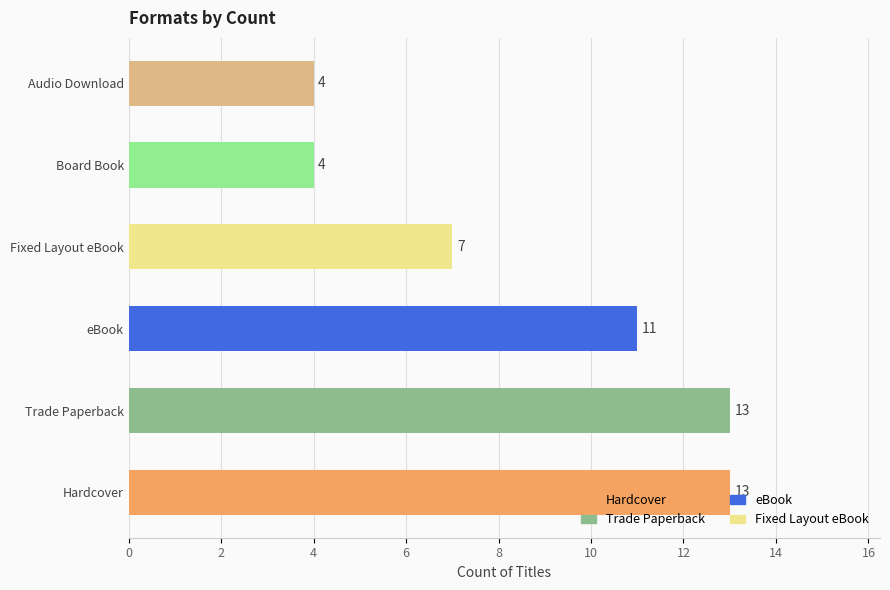

Does the chart contain stacked bars?

No